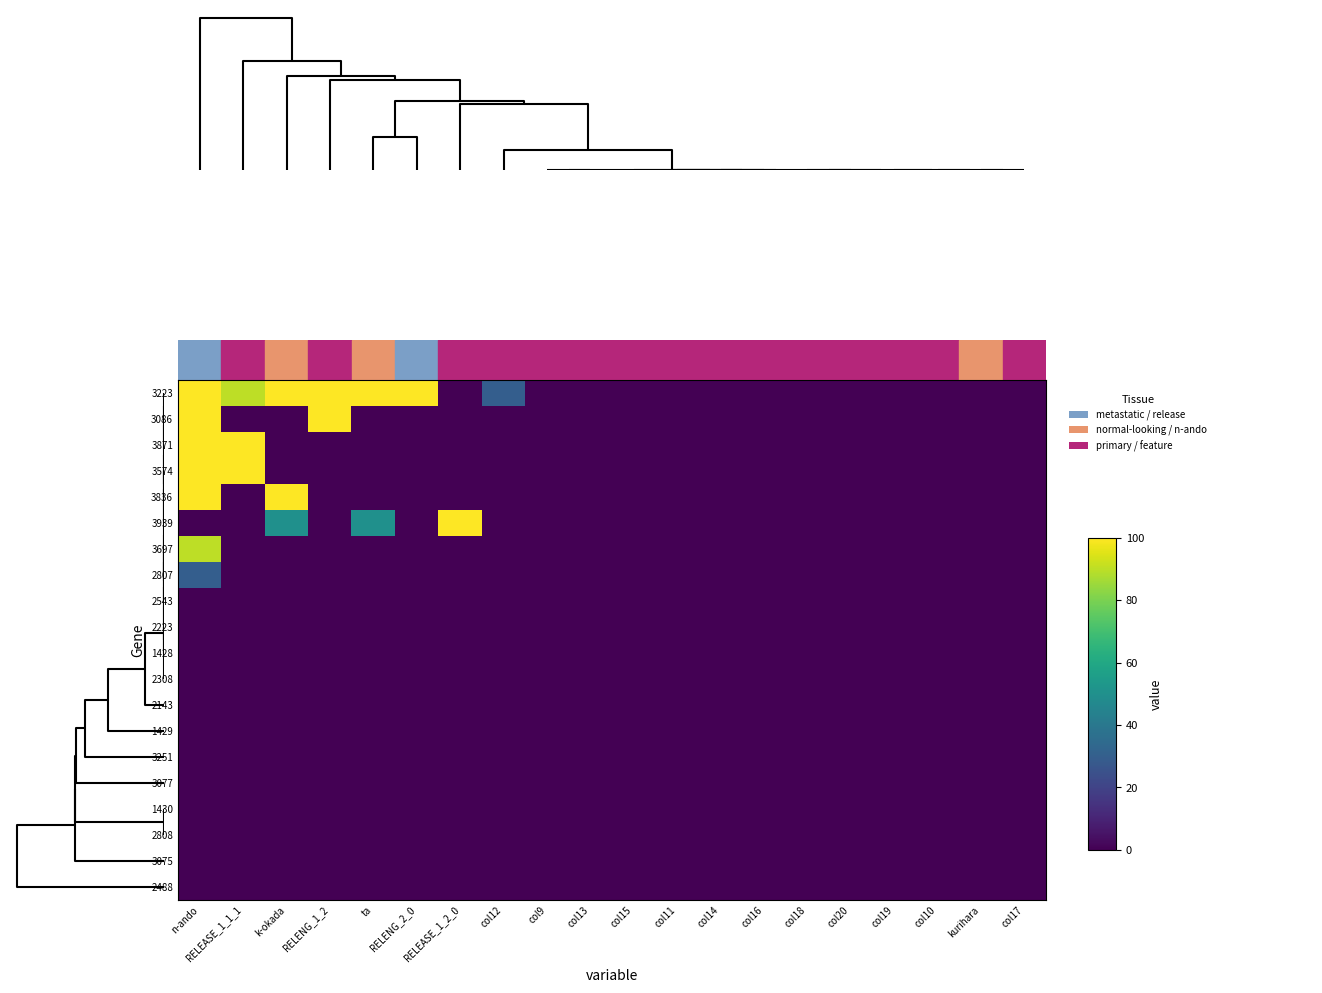

Reading left to right, transcribe all the data shown in this chart.

3223: n-ando=100	RELEASE_1_1_1=90	k-okada=100	RELENG_1_2=100	ta=100	RELENG_2_0=100	RELEASE_1_2_0=0	col12=30	col9=0	col13=0	col15=0	col11=0	col14=0	col16=0	col18=0	col20=0	col19=0	col10=0	kurihara=0	col17=0
3086: n-ando=100	RELEASE_1_1_1=0	k-okada=0	RELENG_1_2=100	ta=0	RELENG_2_0=0	RELEASE_1_2_0=0	col12=0	col9=0	col13=0	col15=0	col11=0	col14=0	col16=0	col18=0	col20=0	col19=0	col10=0	kurihara=0	col17=0
3871: n-ando=100	RELEASE_1_1_1=100	k-okada=0	RELENG_1_2=0	ta=0	RELENG_2_0=0	RELEASE_1_2_0=0	col12=0	col9=0	col13=0	col15=0	col11=0	col14=0	col16=0	col18=0	col20=0	col19=0	col10=0	kurihara=0	col17=0
3574: n-ando=100	RELEASE_1_1_1=100	k-okada=0	RELENG_1_2=0	ta=0	RELENG_2_0=0	RELEASE_1_2_0=0	col12=0	col9=0	col13=0	col15=0	col11=0	col14=0	col16=0	col18=0	col20=0	col19=0	col10=0	kurihara=0	col17=0
3836: n-ando=100	RELEASE_1_1_1=0	k-okada=100	RELENG_1_2=0	ta=0	RELENG_2_0=0	RELEASE_1_2_0=0	col12=0	col9=0	col13=0	col15=0	col11=0	col14=0	col16=0	col18=0	col20=0	col19=0	col10=0	kurihara=0	col17=0
3939: n-ando=0	RELEASE_1_1_1=0	k-okada=50	RELENG_1_2=0	ta=50	RELENG_2_0=0	RELEASE_1_2_0=100	col12=0	col9=0	col13=0	col15=0	col11=0	col14=0	col16=0	col18=0	col20=0	col19=0	col10=0	kurihara=0	col17=0
3697: n-ando=90	RELEASE_1_1_1=0	k-okada=0	RELENG_1_2=0	ta=0	RELENG_2_0=0	RELEASE_1_2_0=0	col12=0	col9=0	col13=0	col15=0	col11=0	col14=0	col16=0	col18=0	col20=0	col19=0	col10=0	kurihara=0	col17=0
2807: n-ando=30	RELEASE_1_1_1=0	k-okada=0	RELENG_1_2=0	ta=0	RELENG_2_0=0	RELEASE_1_2_0=0	col12=0	col9=0	col13=0	col15=0	col11=0	col14=0	col16=0	col18=0	col20=0	col19=0	col10=0	kurihara=0	col17=0
2543: n-ando=0	RELEASE_1_1_1=0	k-okada=0	RELENG_1_2=0	ta=0	RELENG_2_0=0	RELEASE_1_2_0=0	col12=0	col9=0	col13=0	col15=0	col11=0	col14=0	col16=0	col18=0	col20=0	col19=0	col10=0	kurihara=0	col17=0
2223: n-ando=0	RELEASE_1_1_1=0	k-okada=0	RELENG_1_2=0	ta=0	RELENG_2_0=0	RELEASE_1_2_0=0	col12=0	col9=0	col13=0	col15=0	col11=0	col14=0	col16=0	col18=0	col20=0	col19=0	col10=0	kurihara=0	col17=0
1428: n-ando=0	RELEASE_1_1_1=0	k-okada=0	RELENG_1_2=0	ta=0	RELENG_2_0=0	RELEASE_1_2_0=0	col12=0	col9=0	col13=0	col15=0	col11=0	col14=0	col16=0	col18=0	col20=0	col19=0	col10=0	kurihara=0	col17=0
2308: n-ando=0	RELEASE_1_1_1=0	k-okada=0	RELENG_1_2=0	ta=0	RELENG_2_0=0	RELEASE_1_2_0=0	col12=0	col9=0	col13=0	col15=0	col11=0	col14=0	col16=0	col18=0	col20=0	col19=0	col10=0	kurihara=0	col17=0
2143: n-ando=0	RELEASE_1_1_1=0	k-okada=0	RELENG_1_2=0	ta=0	RELENG_2_0=0	RELEASE_1_2_0=0	col12=0	col9=0	col13=0	col15=0	col11=0	col14=0	col16=0	col18=0	col20=0	col19=0	col10=0	kurihara=0	col17=0
1429: n-ando=0	RELEASE_1_1_1=0	k-okada=0	RELENG_1_2=0	ta=0	RELENG_2_0=0	RELEASE_1_2_0=0	col12=0	col9=0	col13=0	col15=0	col11=0	col14=0	col16=0	col18=0	col20=0	col19=0	col10=0	kurihara=0	col17=0
3251: n-ando=0	RELEASE_1_1_1=0	k-okada=0	RELENG_1_2=0	ta=0	RELENG_2_0=0	RELEASE_1_2_0=0	col12=0	col9=0	col13=0	col15=0	col11=0	col14=0	col16=0	col18=0	col20=0	col19=0	col10=0	kurihara=0	col17=0
3077: n-ando=0	RELEASE_1_1_1=0	k-okada=0	RELENG_1_2=0	ta=0	RELENG_2_0=0	RELEASE_1_2_0=0	col12=0	col9=0	col13=0	col15=0	col11=0	col14=0	col16=0	col18=0	col20=0	col19=0	col10=0	kurihara=0	col17=0
1430: n-ando=0	RELEASE_1_1_1=0	k-okada=0	RELENG_1_2=0	ta=0	RELENG_2_0=0	RELEASE_1_2_0=0	col12=0	col9=0	col13=0	col15=0	col11=0	col14=0	col16=0	col18=0	col20=0	col19=0	col10=0	kurihara=0	col17=0
2808: n-ando=0	RELEASE_1_1_1=0	k-okada=0	RELENG_1_2=0	ta=0	RELENG_2_0=0	RELEASE_1_2_0=0	col12=0	col9=0	col13=0	col15=0	col11=0	col14=0	col16=0	col18=0	col20=0	col19=0	col10=0	kurihara=0	col17=0
3075: n-ando=0	RELEASE_1_1_1=0	k-okada=0	RELENG_1_2=0	ta=0	RELENG_2_0=0	RELEASE_1_2_0=0	col12=0	col9=0	col13=0	col15=0	col11=0	col14=0	col16=0	col18=0	col20=0	col19=0	col10=0	kurihara=0	col17=0
2488: n-ando=0	RELEASE_1_1_1=0	k-okada=0	RELENG_1_2=0	ta=0	RELENG_2_0=0	RELEASE_1_2_0=0	col12=0	col9=0	col13=0	col15=0	col11=0	col14=0	col16=0	col18=0	col20=0	col19=0	col10=0	kurihara=0	col17=0